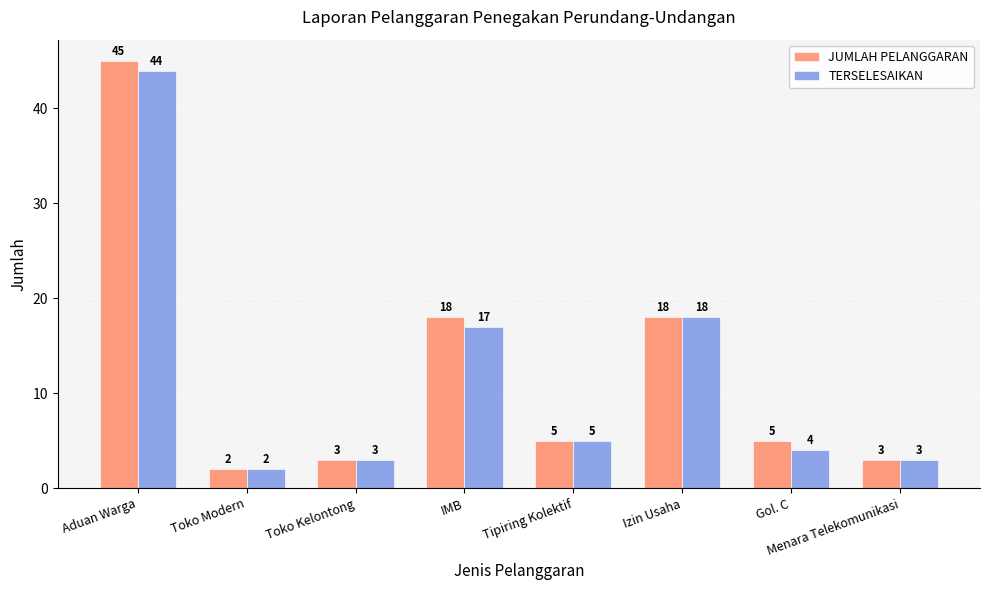

At Gol. C, list the series in order from smallest to largest.

TERSELESAIKAN, JUMLAH PELANGGARAN